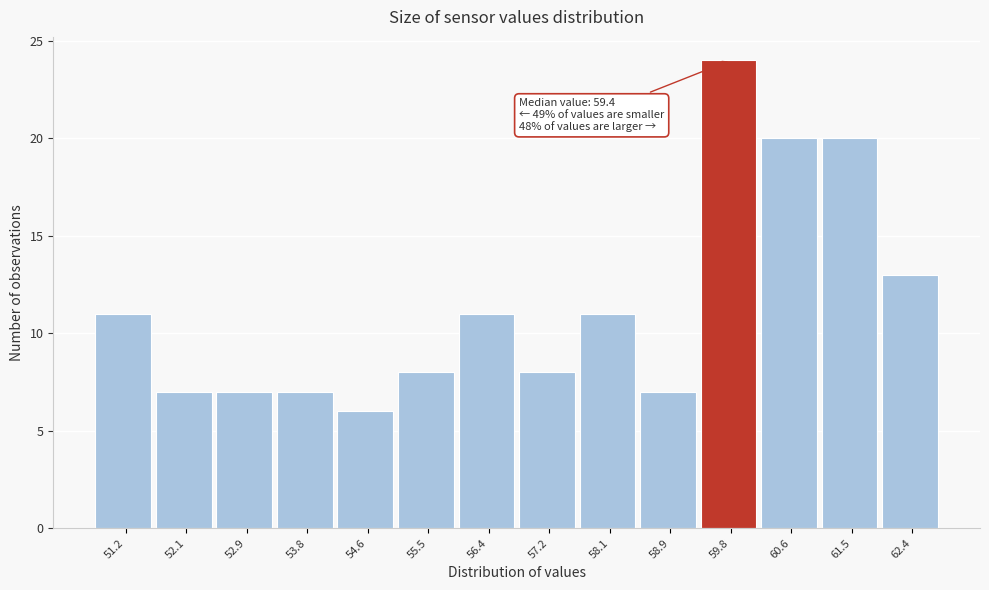

Reading right to left, list all the values displayed in this chart.

62.4=13	61.5=20	60.6=20	59.8=24	58.9=7	58.1=11	57.2=8	56.4=11	55.5=8	54.6=6	53.8=7	52.9=7	52.1=7	51.2=11